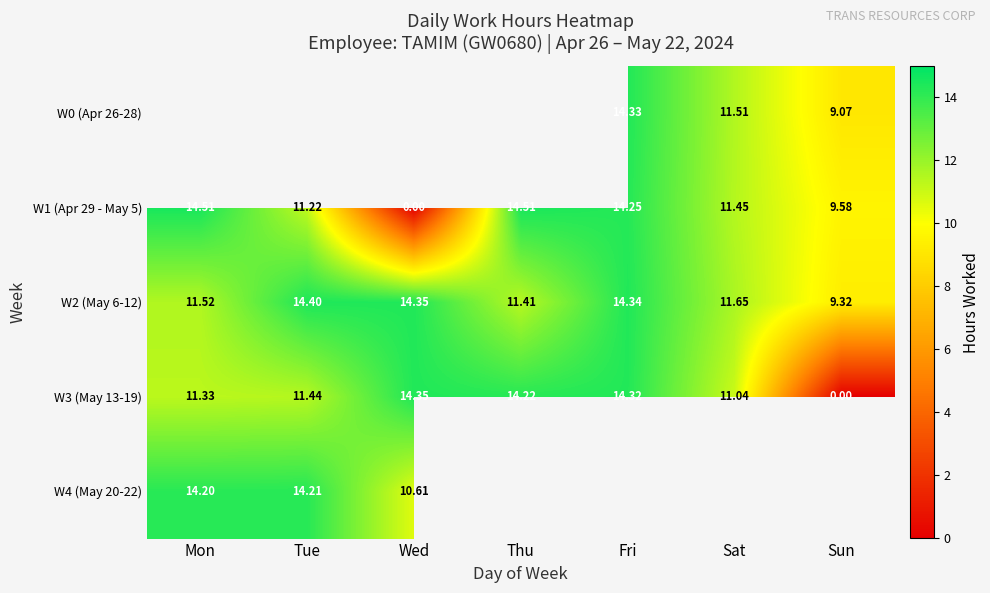

What is the sum of all W2 (May 6-12) values?

87.0